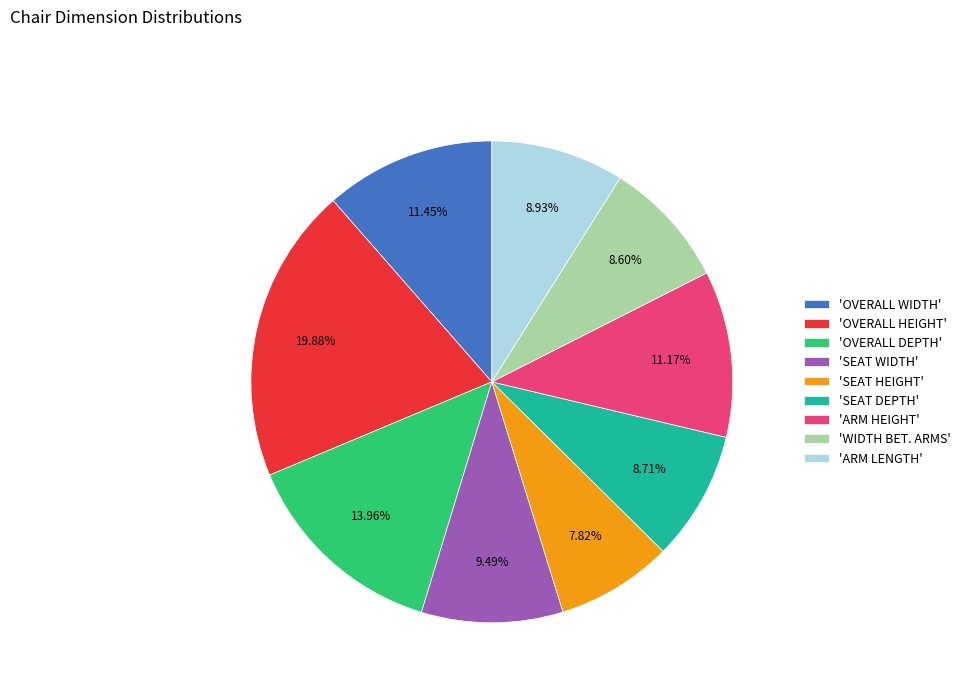

What is the largest slice in the pie chart?

'OVERALL HEIGHT'